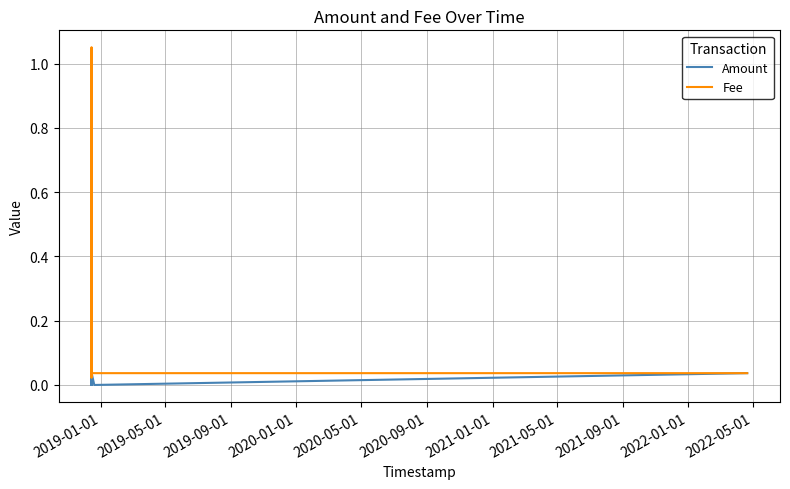

Which series has the widest spread of values?

Fee